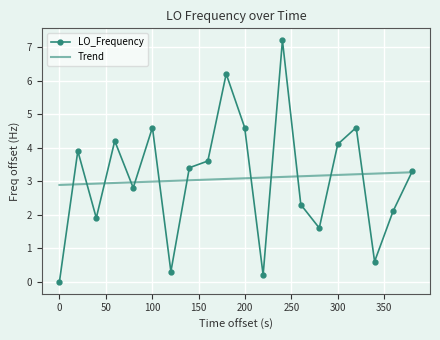

Which series has the largest range (max minus min)?

LO_Frequency